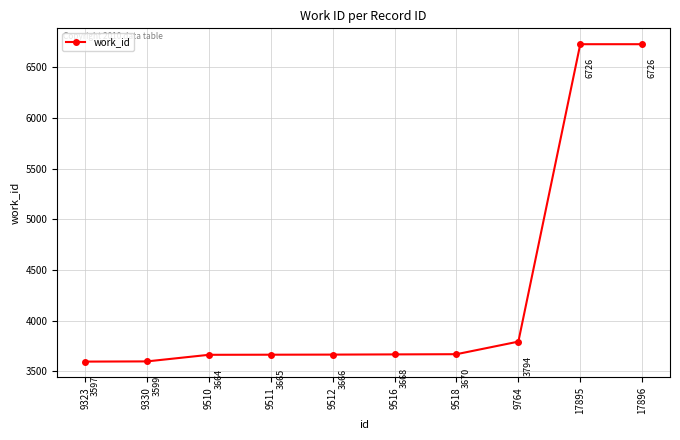

Does the chart display data point markers on the line(s)?

Yes